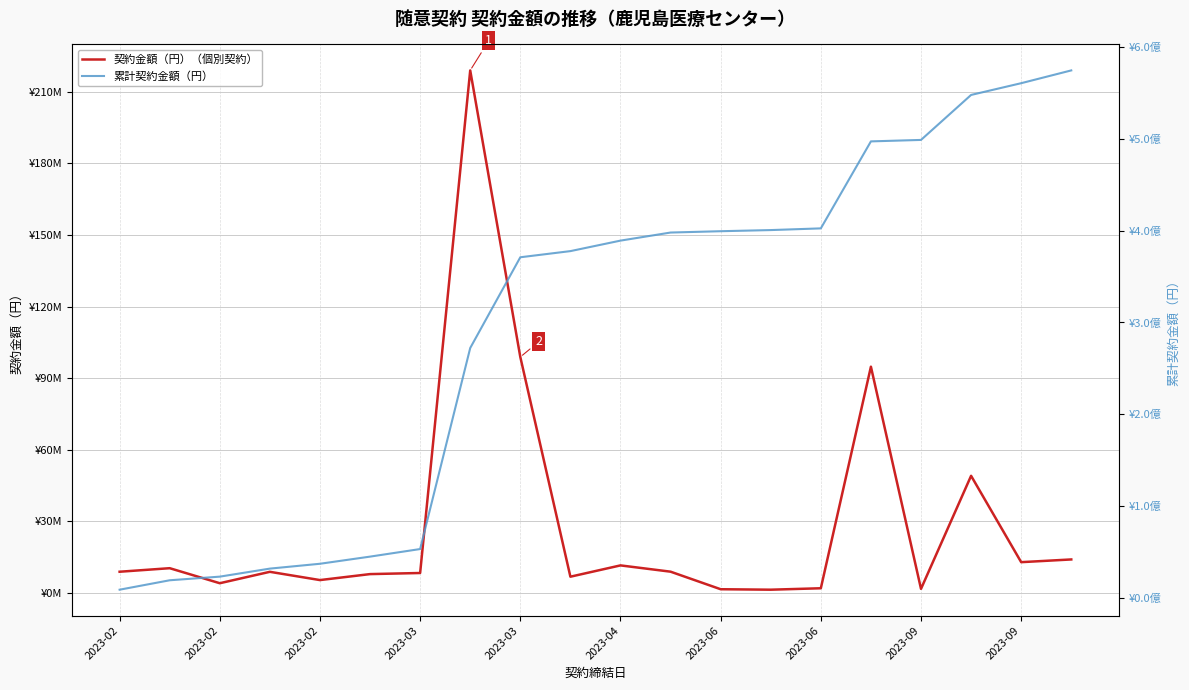

Rank the series by their maximum value, from lowest to highest.

契約金額（円）（個別契約）, 累計契約金額（円）